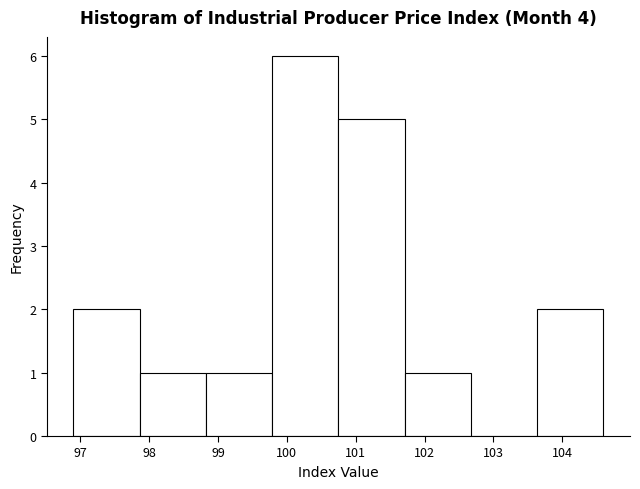

Reading left to right, transcribe this chart: for each bar, give the range it covers on the x-axis and its height. Neither the bar edges nor the heights are printed on the chart, so give them approximately, as read against the axes.

96.9 to 97.9: 2
97.9 to 98.8: 1
98.8 to 99.8: 1
99.8 to 100.8: 6
100.8 to 101.7: 5
101.7 to 102.7: 1
102.7 to 103.6: 0
103.6 to 104.6: 2